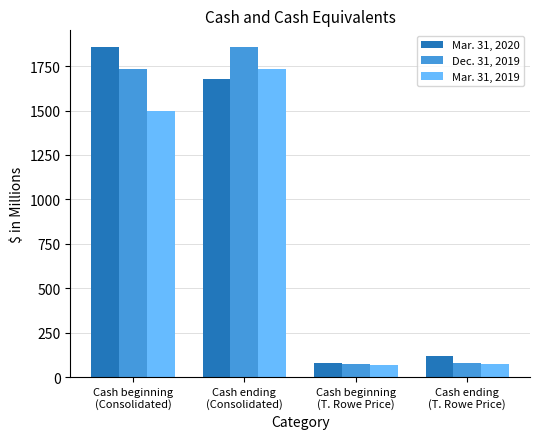

At how many categories does at least one series exceed 394?

2